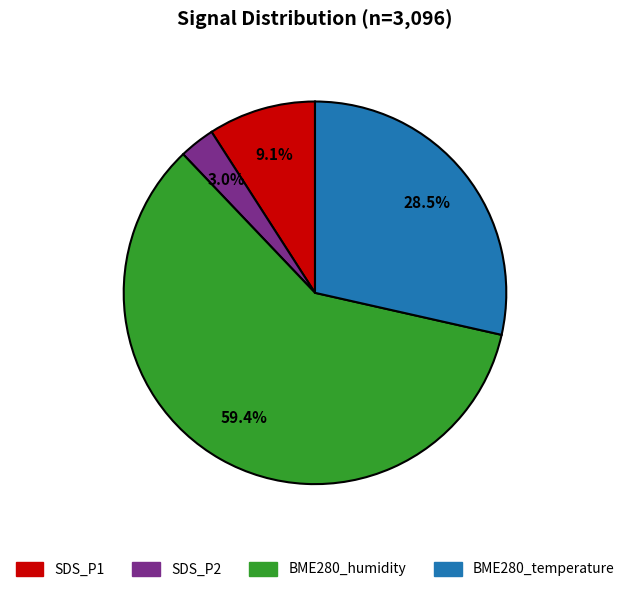

How many slices are in this pie chart?

4